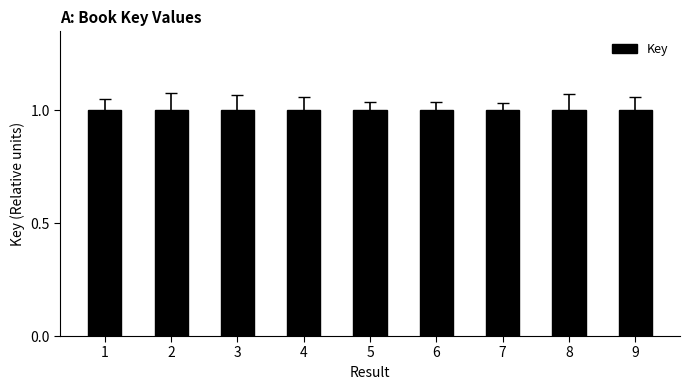

The value at 6 is 1.0. True or false?

True